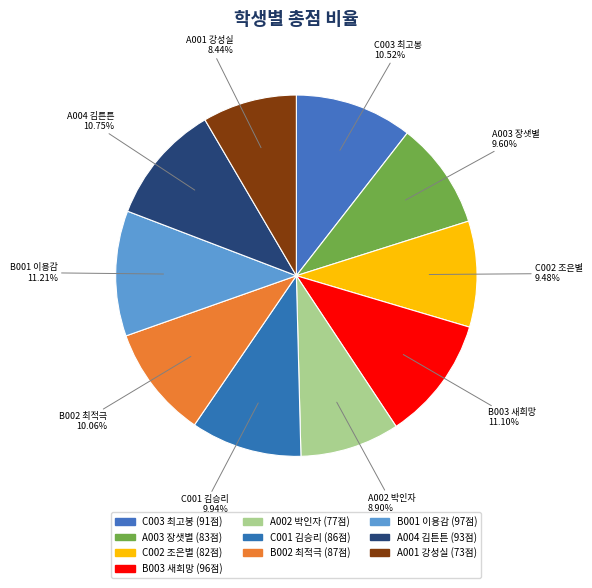

What percentage is NOT represented by B002 최적극?

89.9%